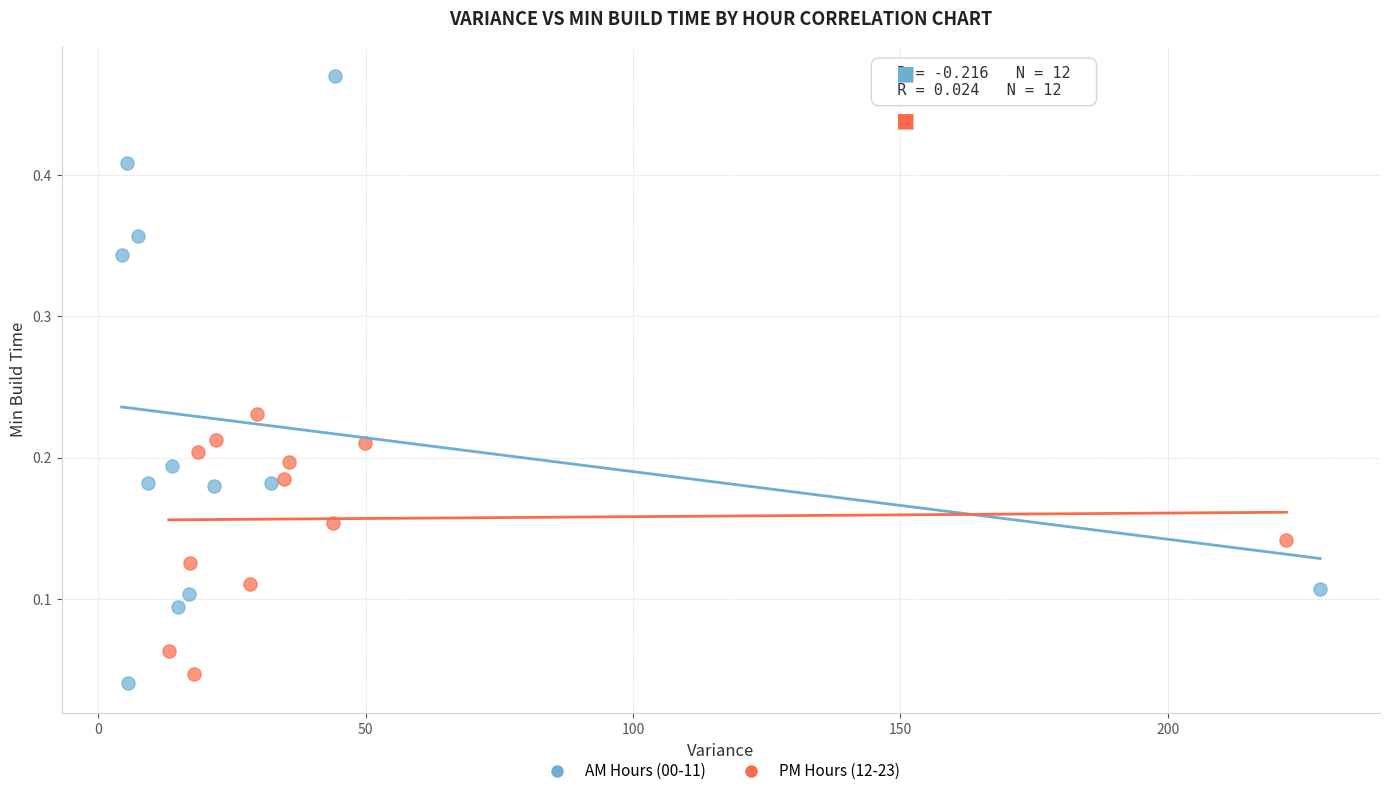

Which series has the largest Y range (max minus min)?

AM Hours (00-11)